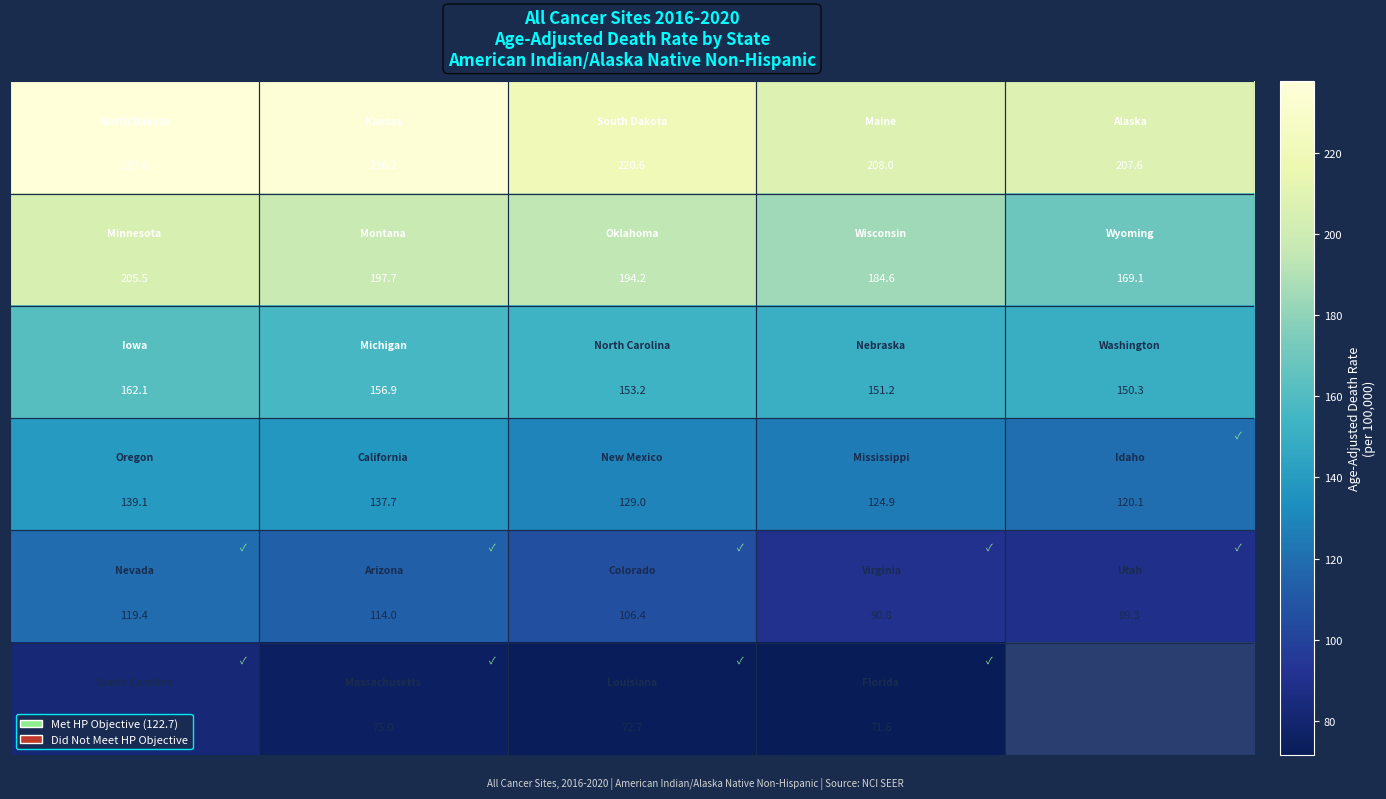

At how many categories does at least one series exceed 129?

5